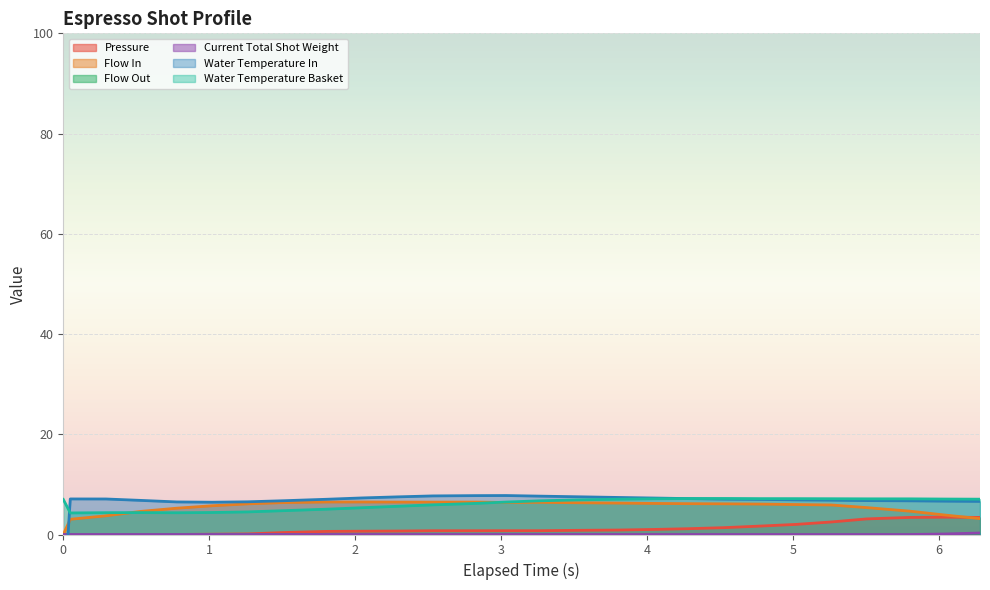

The value of water_temperature_basket at 2.045 is 5.3. True or false?

True